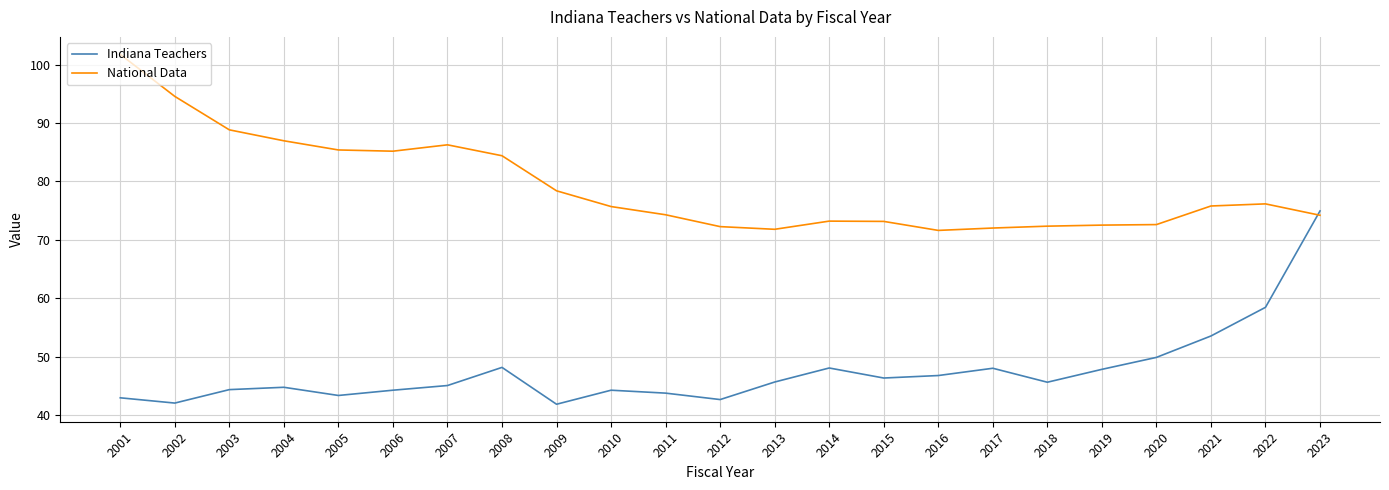

What is the difference between the Indiana Teachers values at 2017 and 2011?

4.3